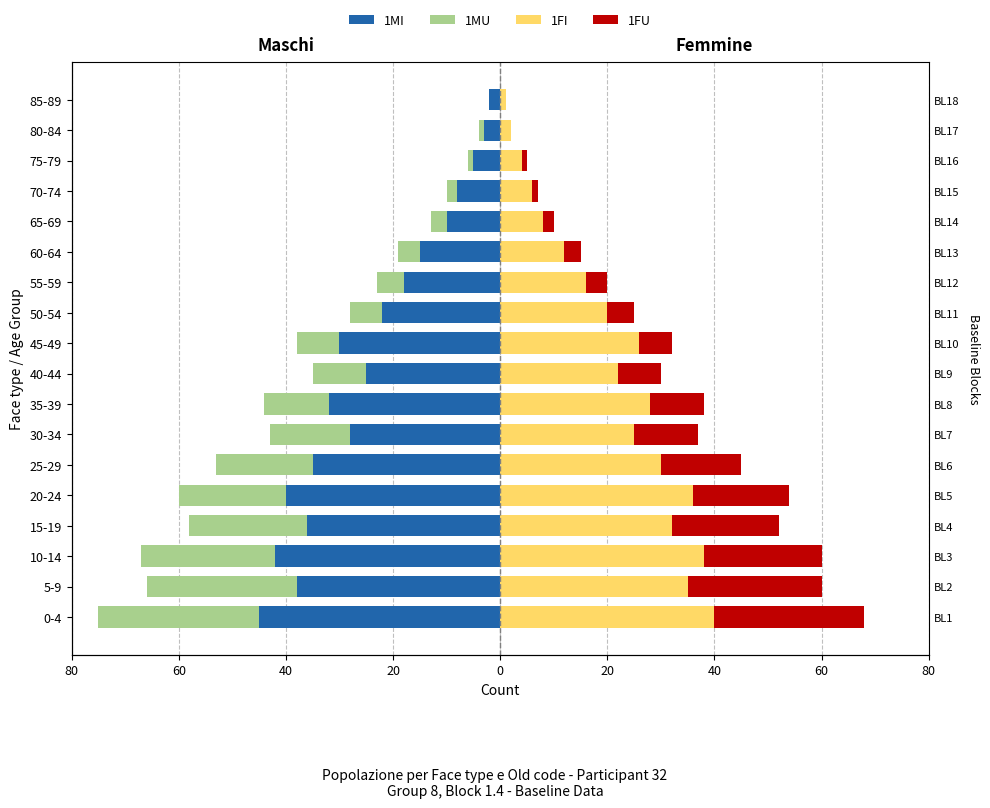

What is the value of the 1MU bar at the 16th from the left?

-1